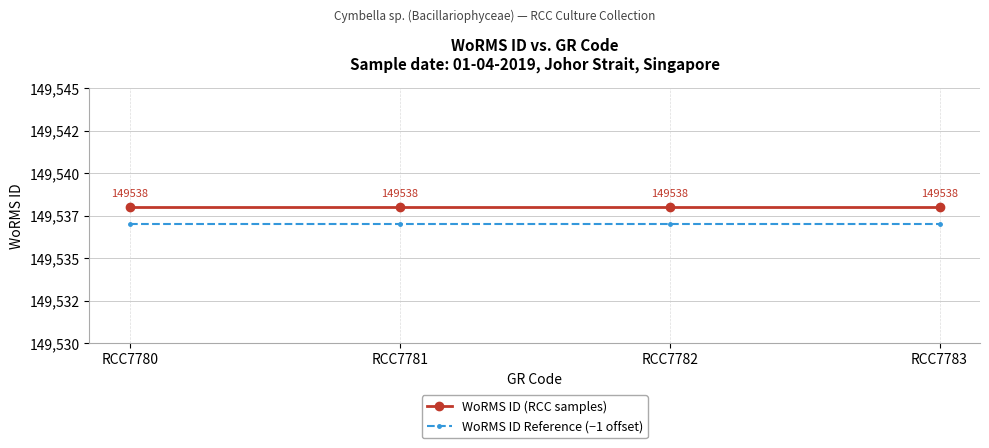

What are all the series names shown in the legend?

WoRMS ID (RCC samples), WoRMS ID Reference (−1 offset)